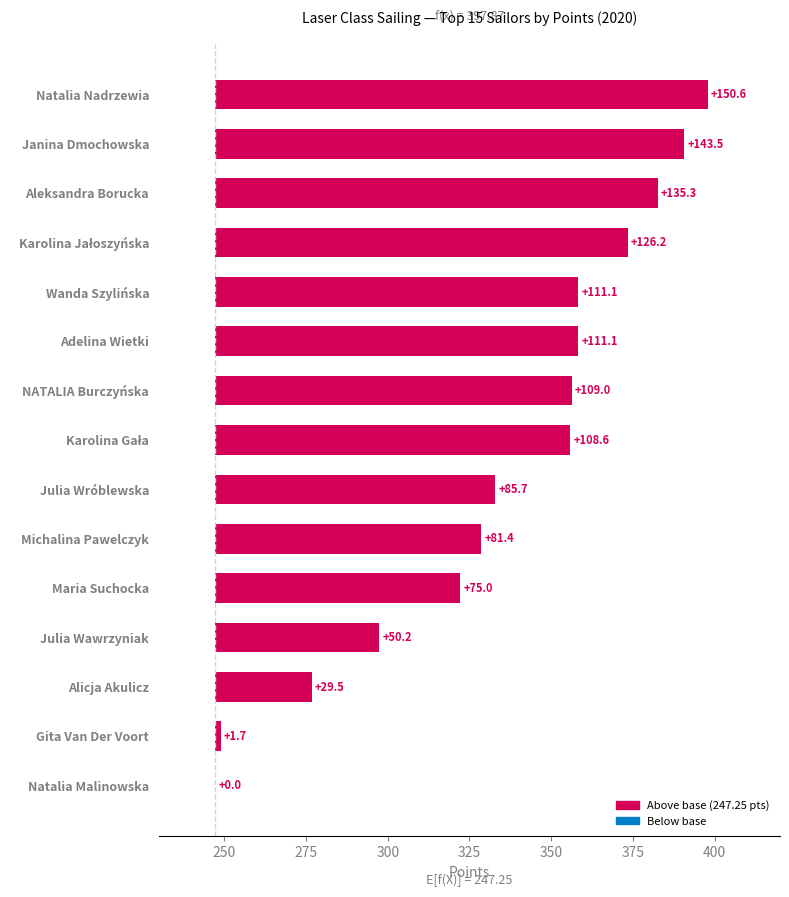

Does the chart contain any negative values?

No